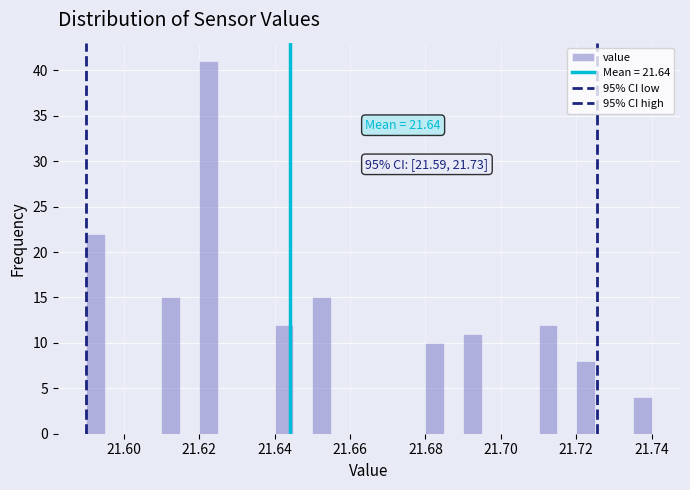

Around what value on the x-axis is the tallest bar? Give the approximate position of its centre, as read against the axis.

21.622